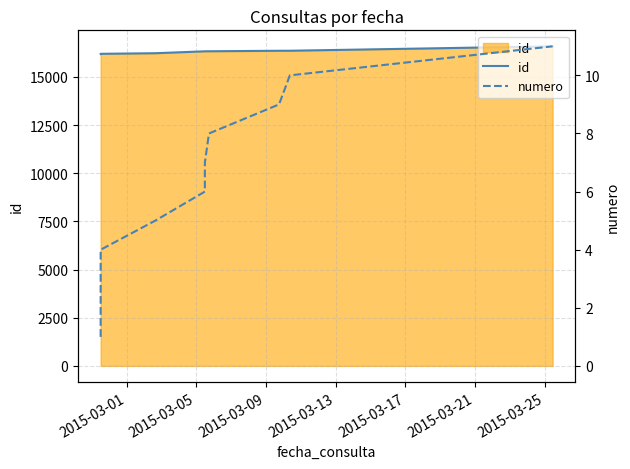

What are all the series names shown in the legend?

id, numero